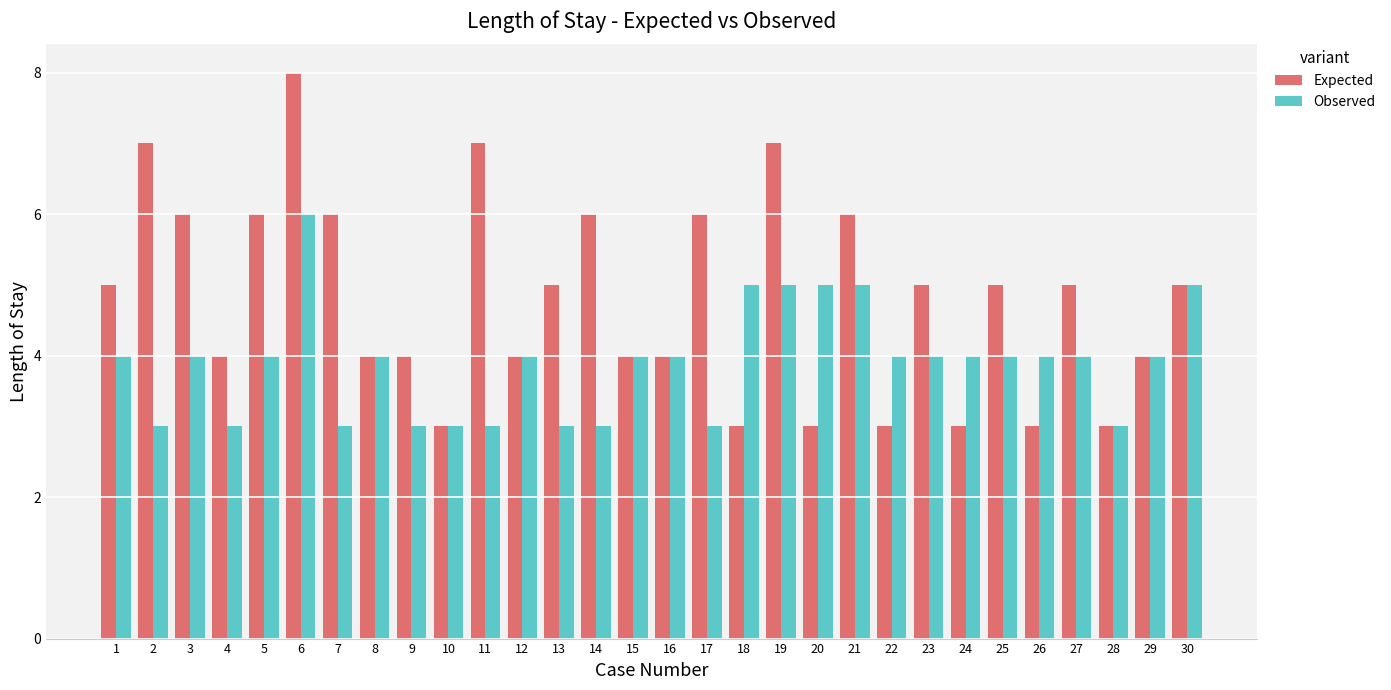

What are all the series names shown in the legend?

Expected, Observed